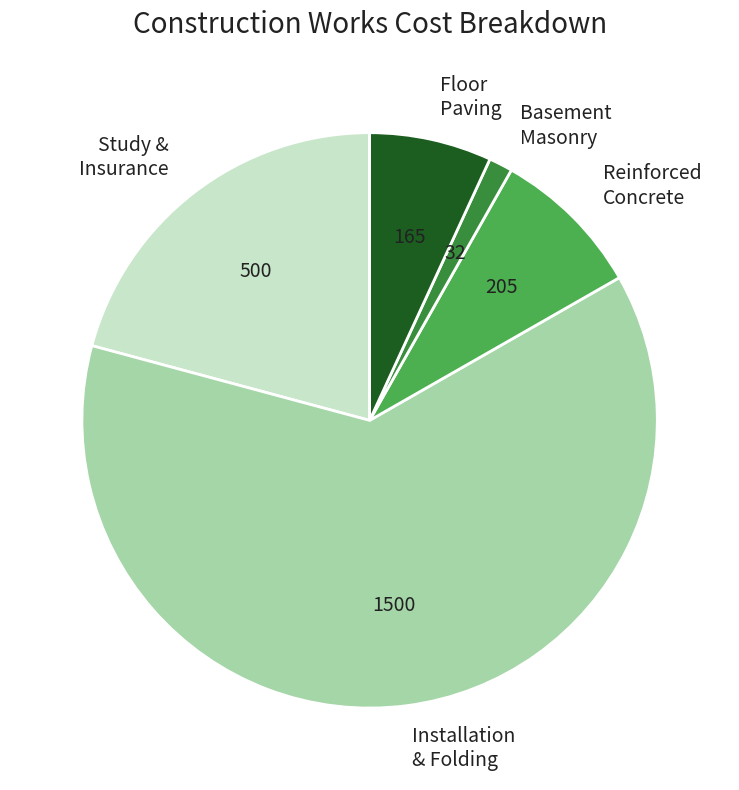

Is the sum of Study & Insurance and Reinforced Concrete greater than half?

No